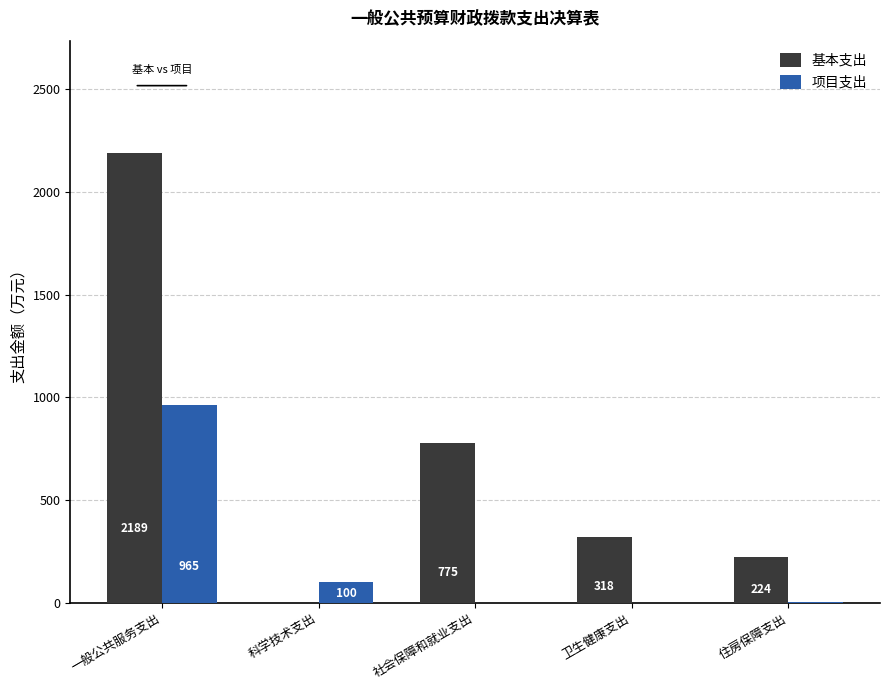

Does the chart contain stacked bars?

No